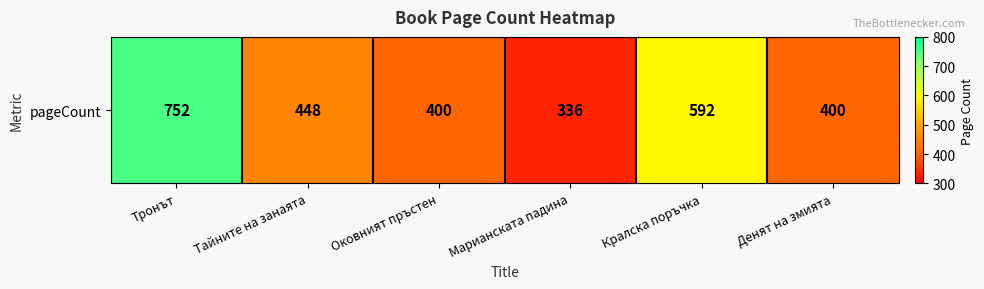

What is the minimum value shown in the chart?

336